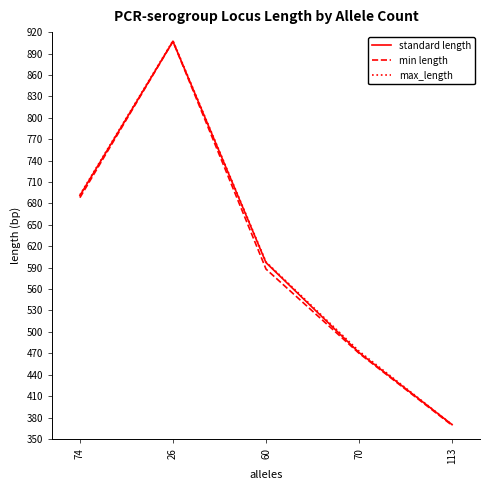

Reading left to right, transcribe all the data shown in this chart.

standard length: 691	907	597	471	370
min length: 688	907	588	470	369
max_length: 692	908	598	473	370